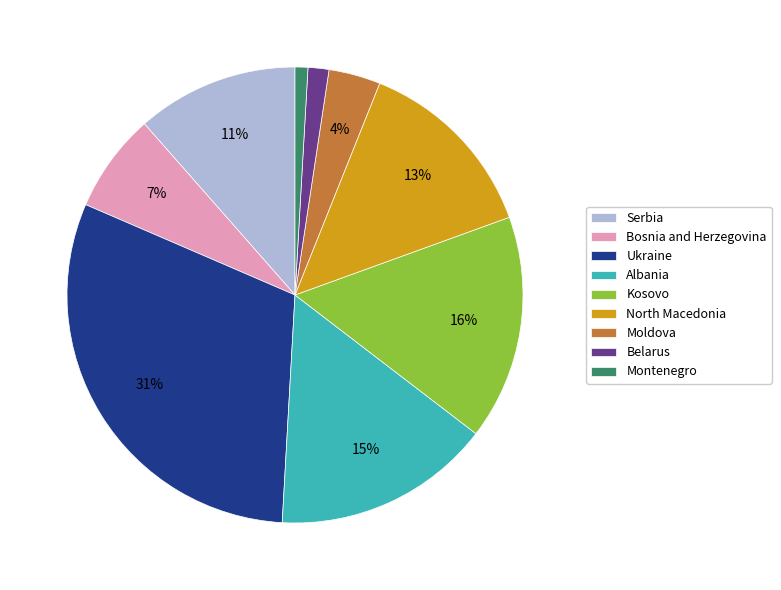

Which has a higher value, Montenegro or Bosnia and Herzegovina?

Bosnia and Herzegovina